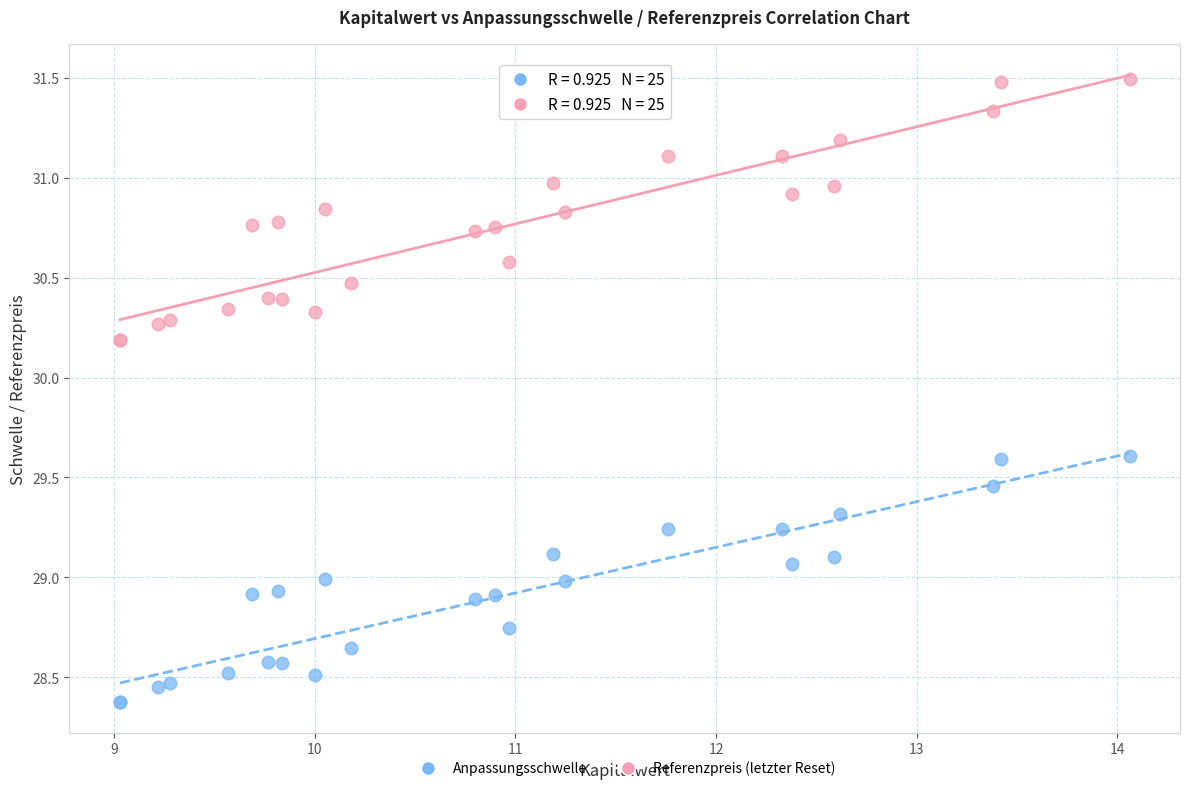

Which series has the widest spread of Y values?

Referenzpreis (letzter Reset)